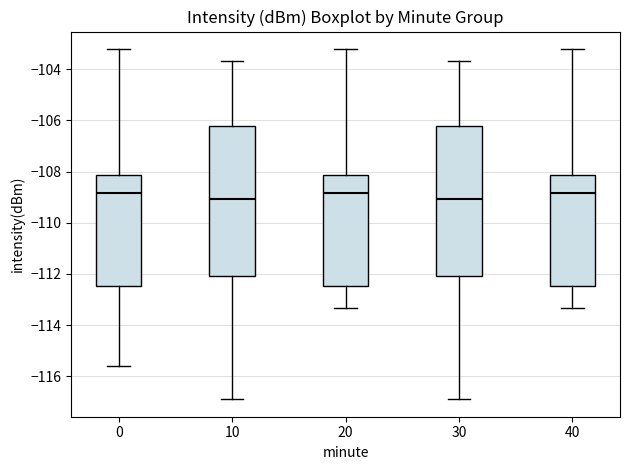

Reading left to right, read every box against the y-axis: the position of its median line, the range the box covers, and the ends of its whiskers. The values are not printed on the chart, so give them approximately, as read against the axis.

0: median -108.8, box -112.4 to -108.2, whiskers -115.6 to -103.2
10: median -109.0, box -112.0 to -106.2, whiskers -117.0 to -103.6
20: median -108.8, box -112.4 to -108.2, whiskers -113.4 to -103.2
30: median -109.0, box -112.0 to -106.2, whiskers -117.0 to -103.6
40: median -108.8, box -112.4 to -108.2, whiskers -113.4 to -103.2